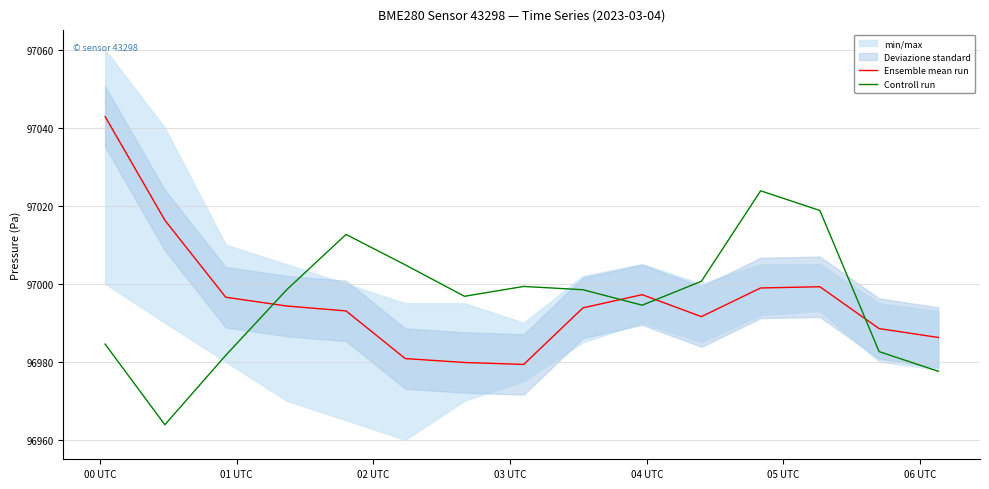

How many intersections are there between Ensemble mean run and Controll run?

4